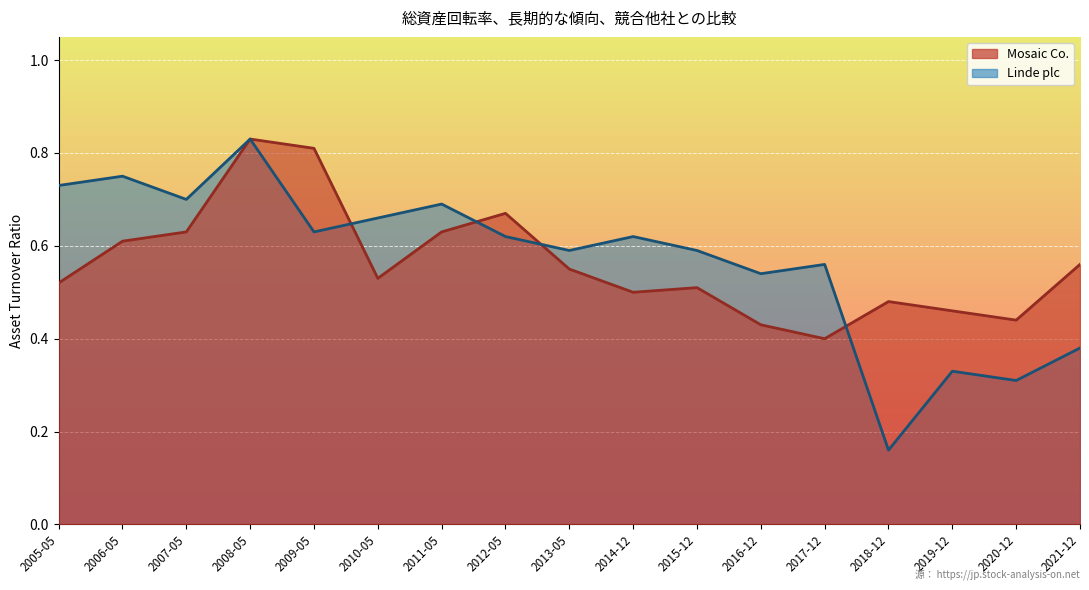

Reading left to right, transcribe all the data shown in this chart.

Mosaic Co.: 2005-05=0.5	2006-05=0.6	2007-05=0.6	2008-05=0.8	2009-05=0.8	2010-05=0.5	2011-05=0.6	2012-05=0.7	2013-05=0.6	2014-12=0.5	2015-12=0.5	2016-12=0.4	2017-12=0.4	2018-12=0.5	2019-12=0.5	2020-12=0.4	2021-12=0.6
Linde plc: 2005-05=0.7	2006-05=0.8	2007-05=0.7	2008-05=0.8	2009-05=0.6	2010-05=0.7	2011-05=0.7	2012-05=0.6	2013-05=0.6	2014-12=0.6	2015-12=0.6	2016-12=0.5	2017-12=0.6	2018-12=0.2	2019-12=0.3	2020-12=0.3	2021-12=0.4